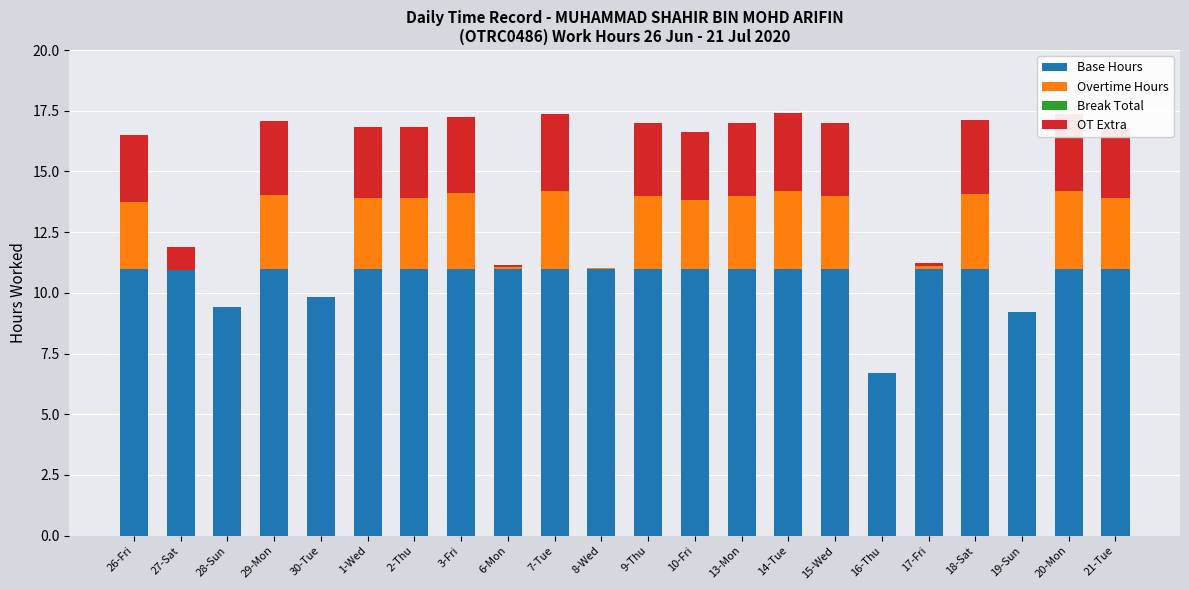

What is the highest value of the Base Hours series?

11.0